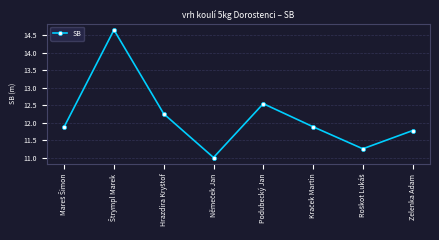

What is the minimum value shown in the chart?

11.0